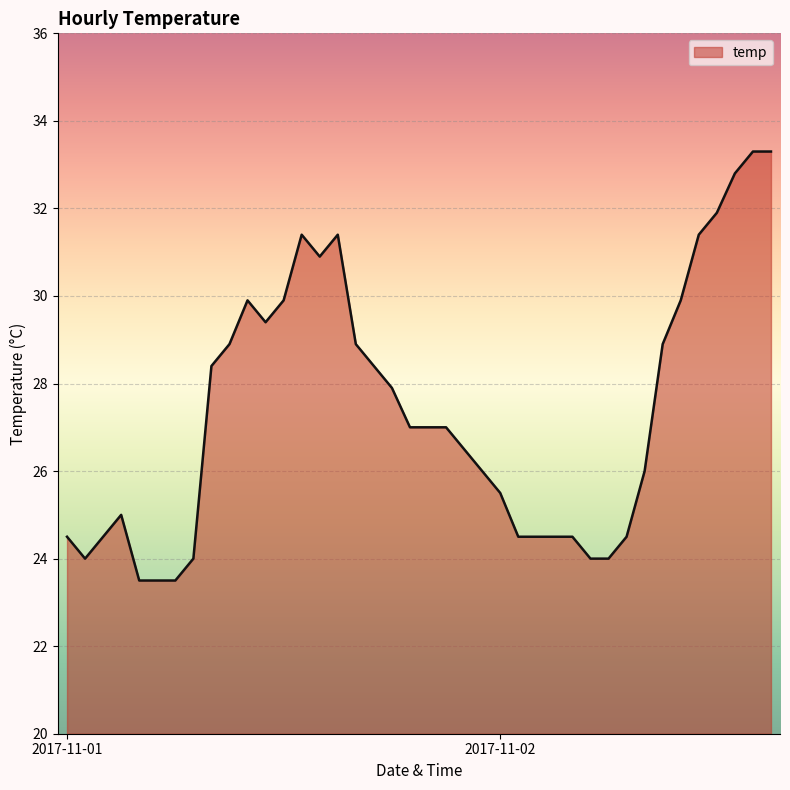

What is the greatest value displayed?

33.3